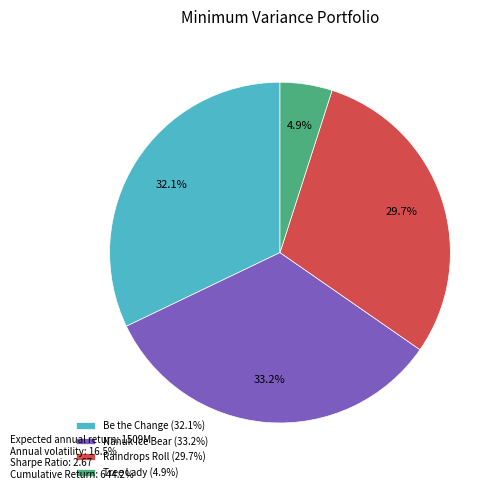

Which slice is the smallest?

Tree Lady (4.9%)